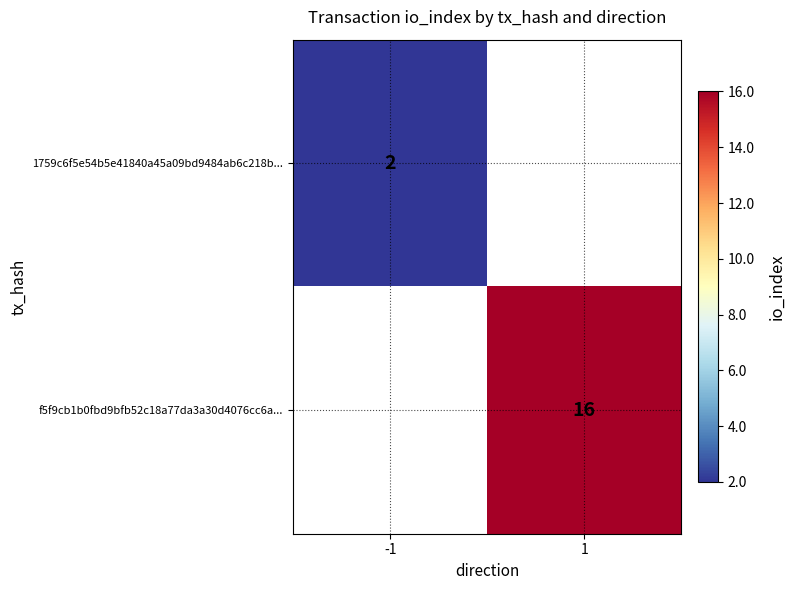

The value of 1759c6f5e54b5e41840a45a09bd9484ab6c218b... at -1 is 2. True or false?

True